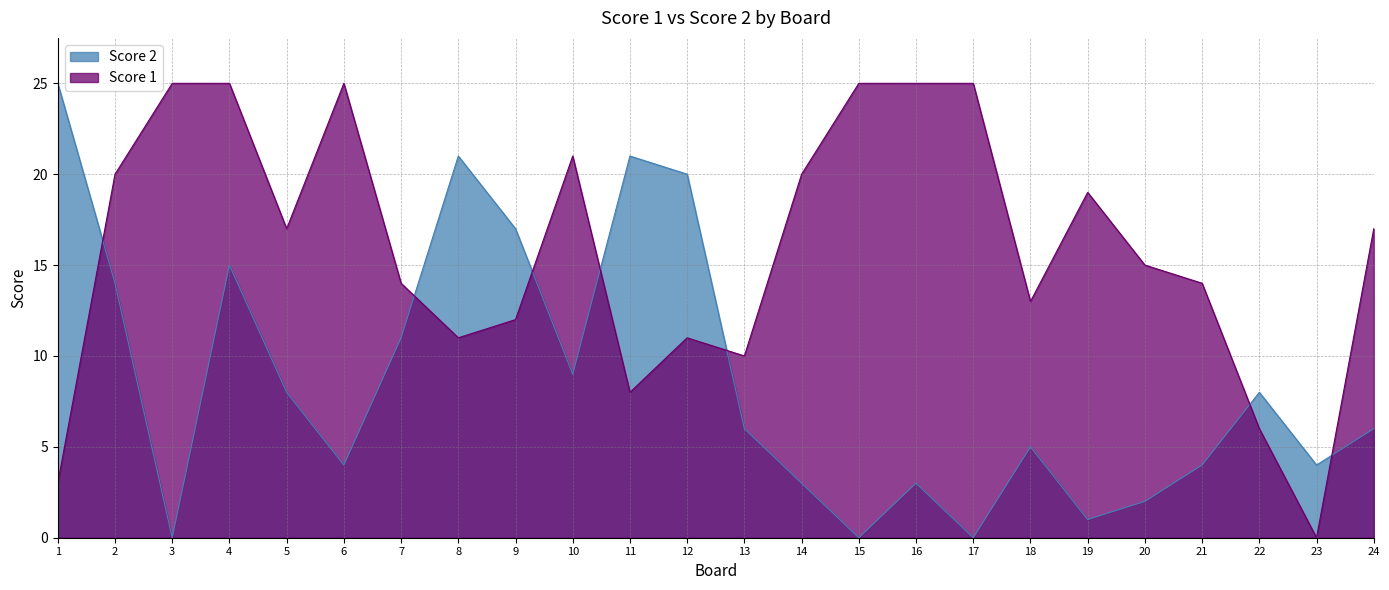

At which category is the sum across all series the highest?

4